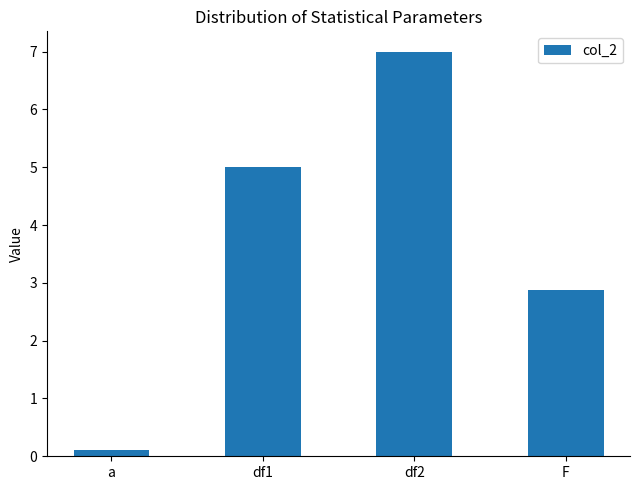

Rank the categories by value from highest to lowest.

df2, df1, F, a